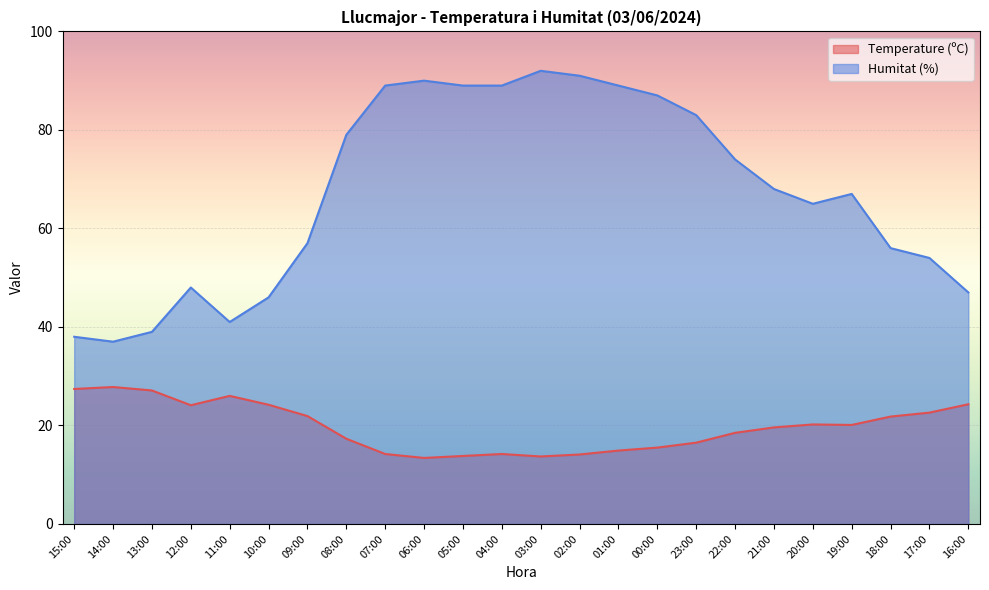

Where is the first local maximum for Humitat (%)?

12:00